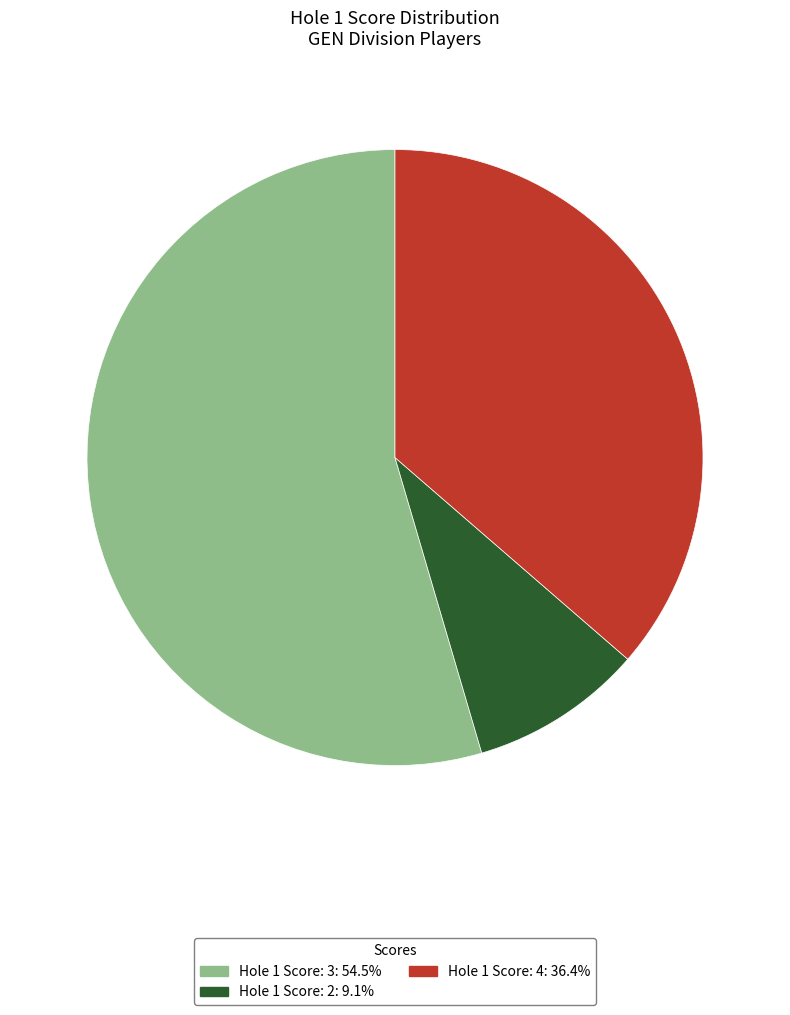

Does any single category account for the majority?

Yes